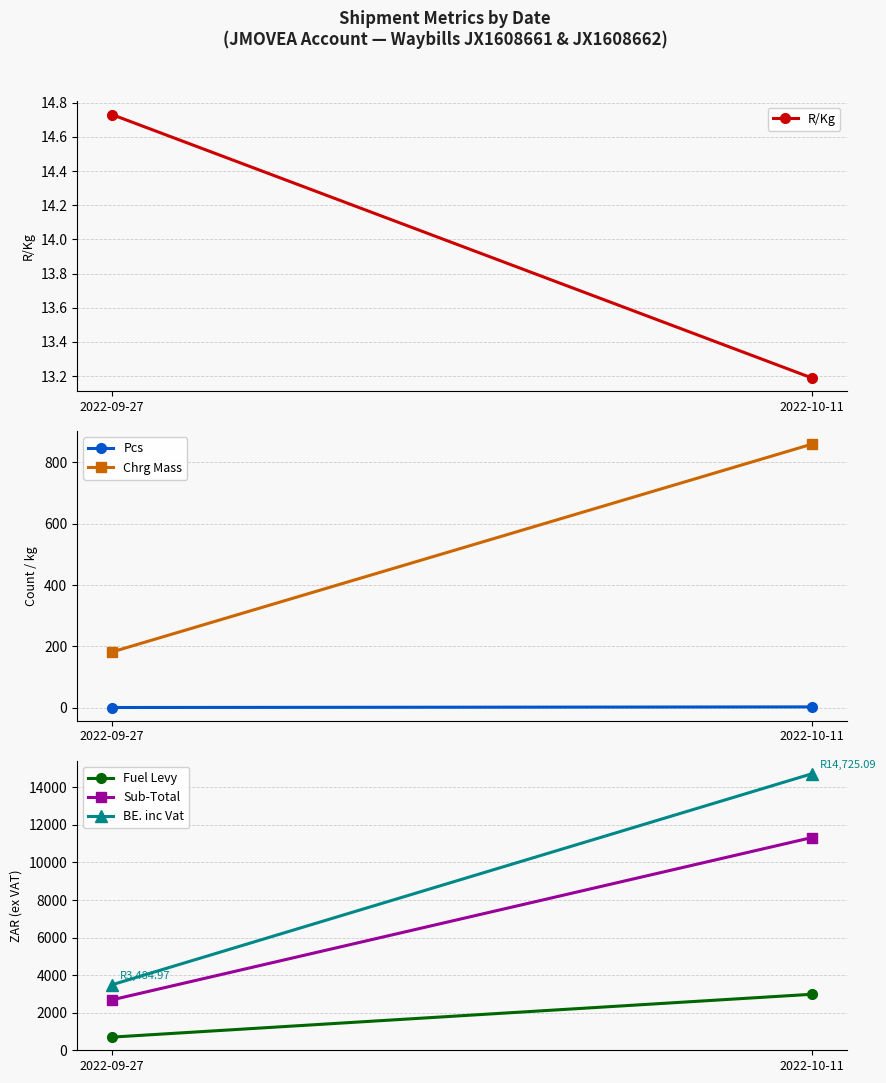

At which label is Pcs closest to 2?

2022-09-27